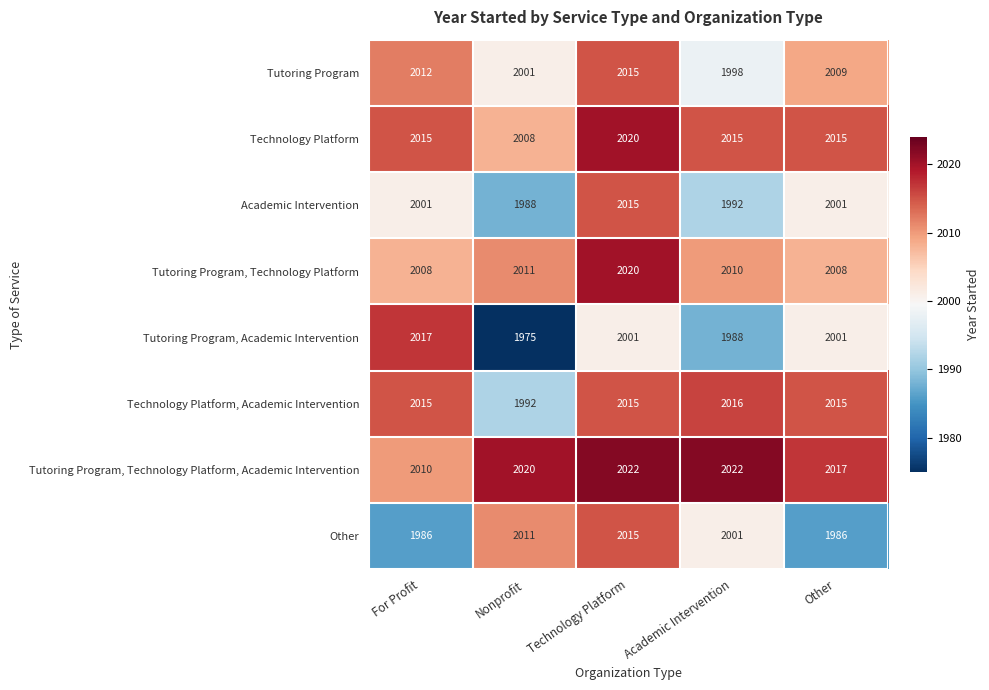

At which category is the sum across all series the highest?

Technology Platform